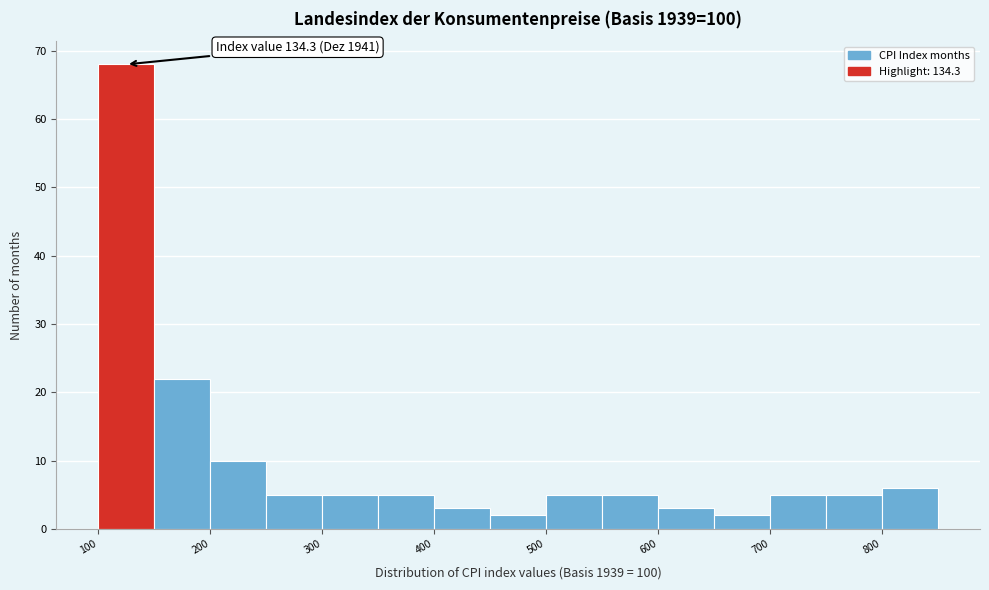

Which range on the x-axis has the tallest bar?

100 to 150